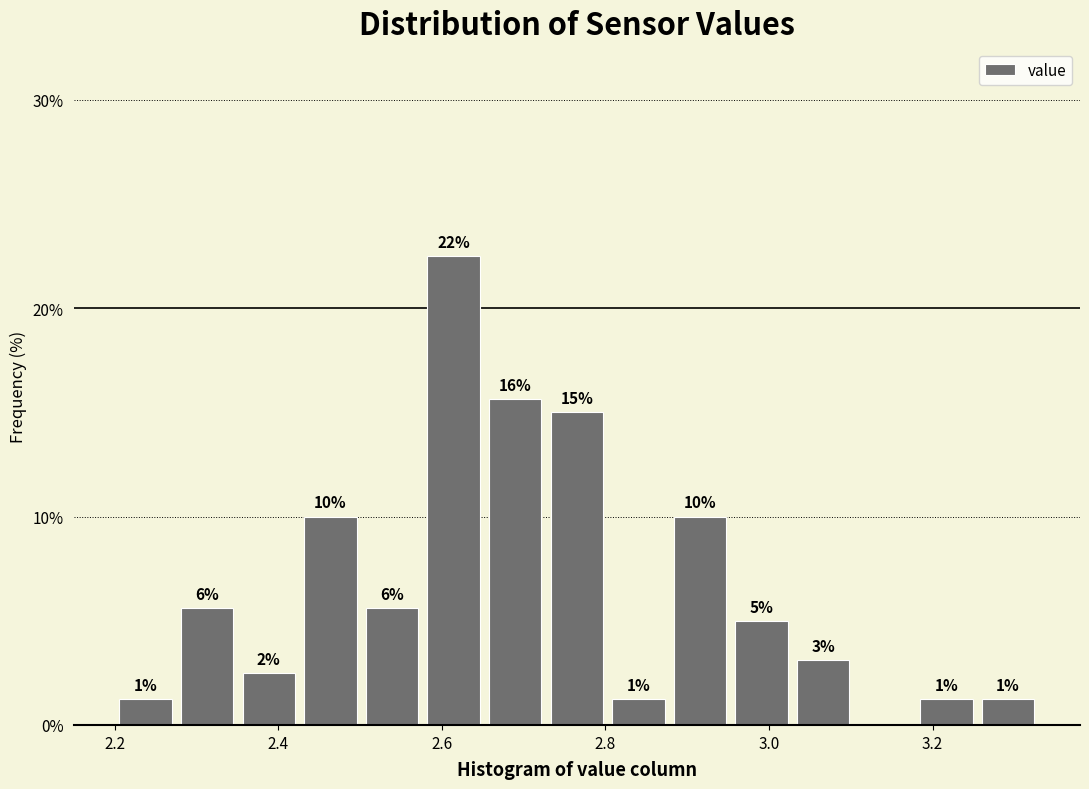

Around what value on the x-axis is the tallest bar? Give the approximate position of its centre, as read against the axis.

2.62